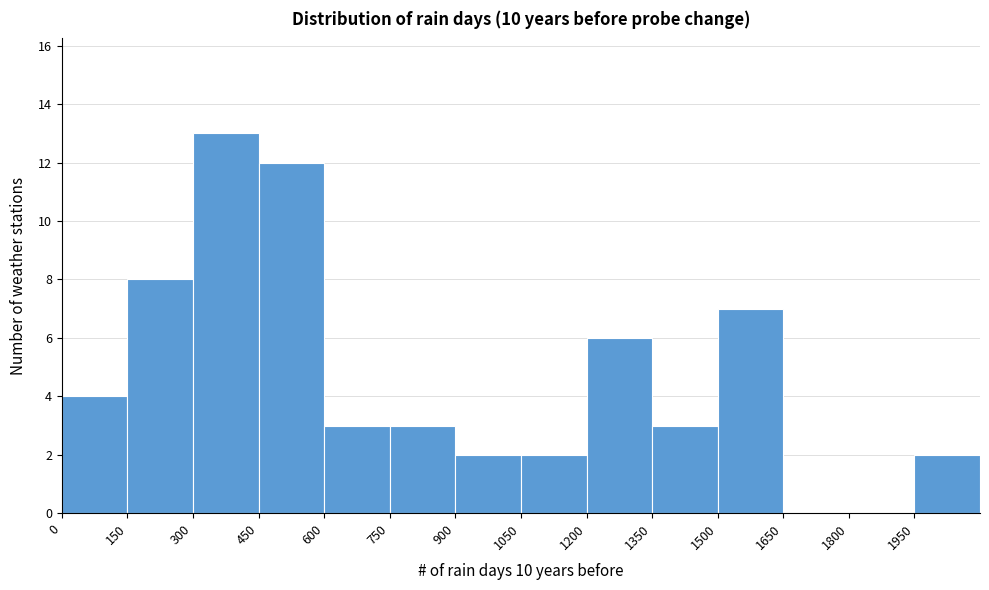

Which range on the x-axis has the tallest bar?

300 to 450